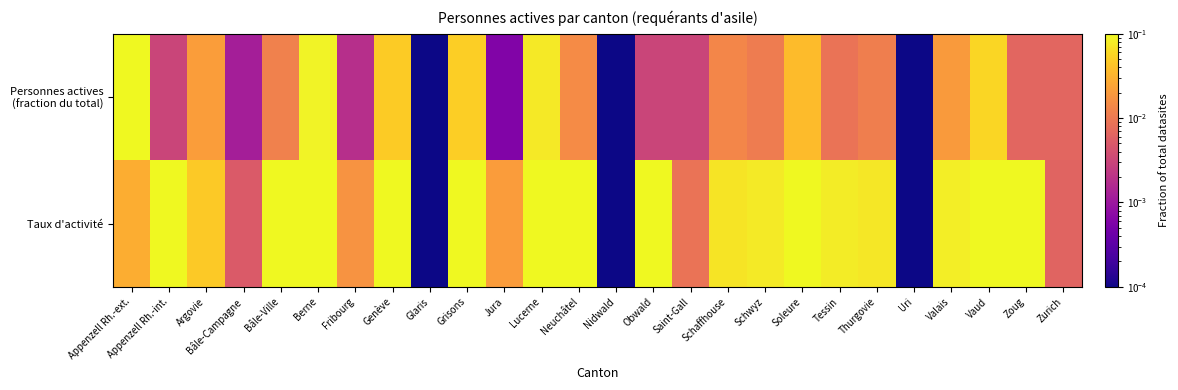

Which series has the widest spread of values?

Personnes actives (fraction du total)